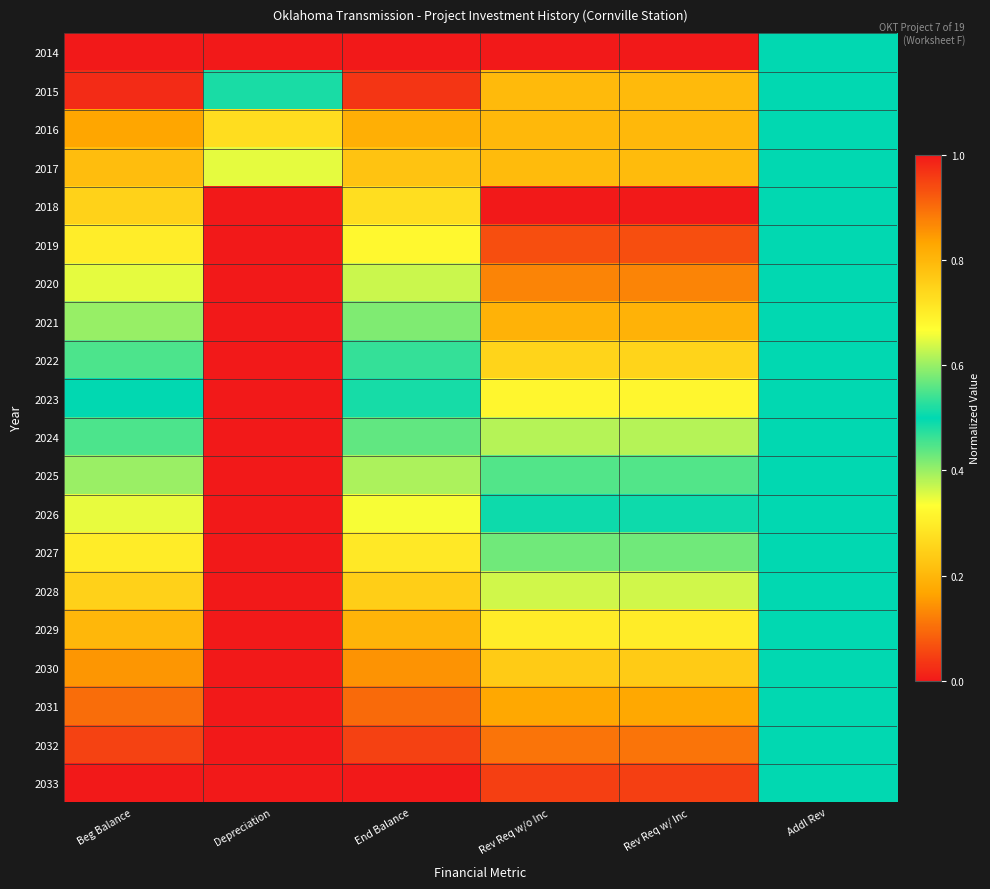

Reading right to left, transcribe all the data shown in this chart.

2014: Addl Rev=0.5	Rev Req w/ Inc=0.0	Rev Req w/o Inc=0.0	End Balance=1.0	Depreciation=0.0	Beg Balance=1.0
2015: Addl Rev=0.5	Rev Req w/ Inc=0.8	Rev Req w/o Inc=0.8	End Balance=1.0	Depreciation=0.5	Beg Balance=1.0
2016: Addl Rev=0.5	Rev Req w/ Inc=0.8	Rev Req w/o Inc=0.8	End Balance=0.8	Depreciation=0.7	Beg Balance=0.8
2017: Addl Rev=0.5	Rev Req w/ Inc=0.8	Rev Req w/o Inc=0.8	End Balance=0.8	Depreciation=0.6	Beg Balance=0.8
2018: Addl Rev=0.5	Rev Req w/ Inc=1.0	Rev Req w/o Inc=1.0	End Balance=0.7	Depreciation=1.0	Beg Balance=0.7
2019: Addl Rev=0.5	Rev Req w/ Inc=0.9	Rev Req w/o Inc=0.9	End Balance=0.7	Depreciation=1.0	Beg Balance=0.7
2020: Addl Rev=0.5	Rev Req w/ Inc=0.9	Rev Req w/o Inc=0.9	End Balance=0.6	Depreciation=1.0	Beg Balance=0.6
2021: Addl Rev=0.5	Rev Req w/ Inc=0.8	Rev Req w/o Inc=0.8	End Balance=0.6	Depreciation=1.0	Beg Balance=0.6
2022: Addl Rev=0.5	Rev Req w/ Inc=0.7	Rev Req w/o Inc=0.7	End Balance=0.5	Depreciation=1.0	Beg Balance=0.5
2023: Addl Rev=0.5	Rev Req w/ Inc=0.7	Rev Req w/o Inc=0.7	End Balance=0.5	Depreciation=1.0	Beg Balance=0.5
2024: Addl Rev=0.5	Rev Req w/ Inc=0.6	Rev Req w/o Inc=0.6	End Balance=0.4	Depreciation=1.0	Beg Balance=0.4
2025: Addl Rev=0.5	Rev Req w/ Inc=0.6	Rev Req w/o Inc=0.6	End Balance=0.4	Depreciation=1.0	Beg Balance=0.4
2026: Addl Rev=0.5	Rev Req w/ Inc=0.5	Rev Req w/o Inc=0.5	End Balance=0.3	Depreciation=1.0	Beg Balance=0.3
2027: Addl Rev=0.5	Rev Req w/ Inc=0.4	Rev Req w/o Inc=0.4	End Balance=0.3	Depreciation=1.0	Beg Balance=0.3
2028: Addl Rev=0.5	Rev Req w/ Inc=0.4	Rev Req w/o Inc=0.4	End Balance=0.2	Depreciation=1.0	Beg Balance=0.2
2029: Addl Rev=0.5	Rev Req w/ Inc=0.3	Rev Req w/o Inc=0.3	End Balance=0.2	Depreciation=1.0	Beg Balance=0.2
2030: Addl Rev=0.5	Rev Req w/ Inc=0.2	Rev Req w/o Inc=0.2	End Balance=0.1	Depreciation=1.0	Beg Balance=0.1
2031: Addl Rev=0.5	Rev Req w/ Inc=0.2	Rev Req w/o Inc=0.2	End Balance=0.1	Depreciation=1.0	Beg Balance=0.1
2032: Addl Rev=0.5	Rev Req w/ Inc=0.1	Rev Req w/o Inc=0.1	End Balance=0.0	Depreciation=1.0	Beg Balance=0.0
2033: Addl Rev=0.5	Rev Req w/ Inc=0.0	Rev Req w/o Inc=0.0	End Balance=0.0	Depreciation=1.0	Beg Balance=0.0